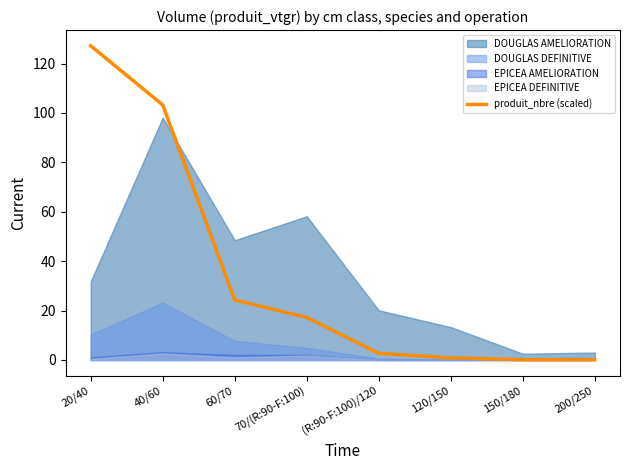

True or false: there are more than 1 points higher than both neighbors.

False